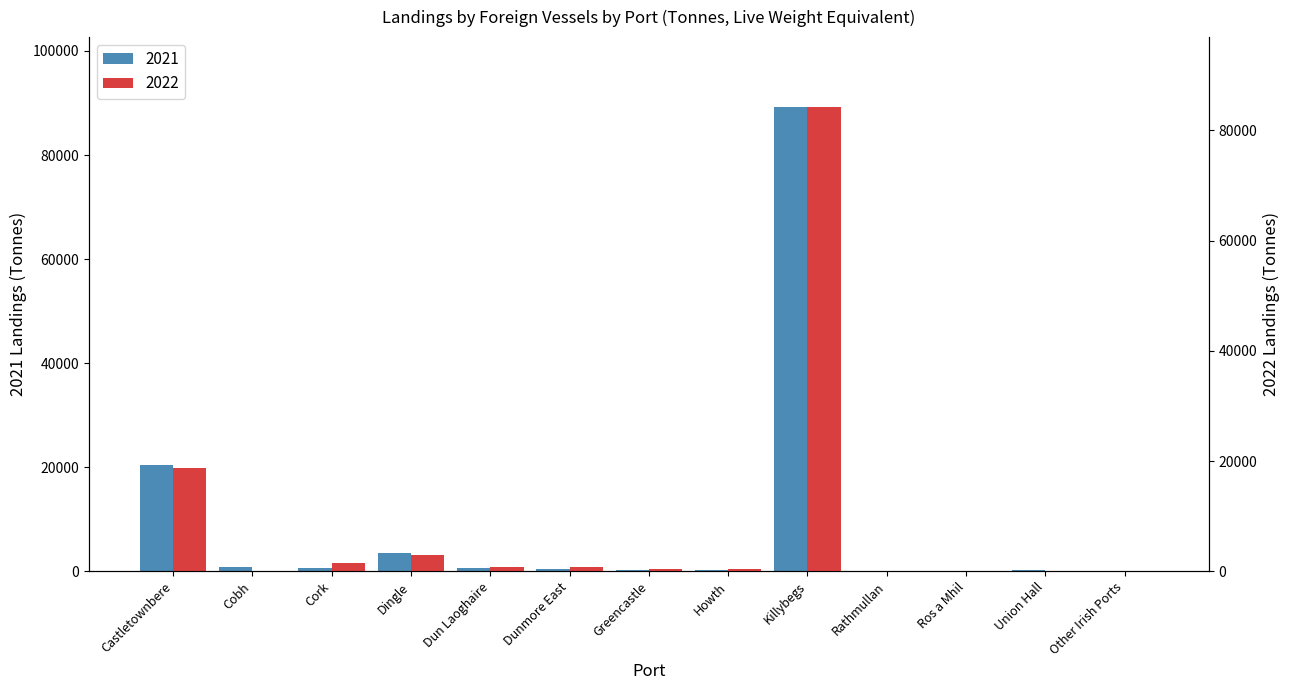

What is the average value of the 2021 series?

8978